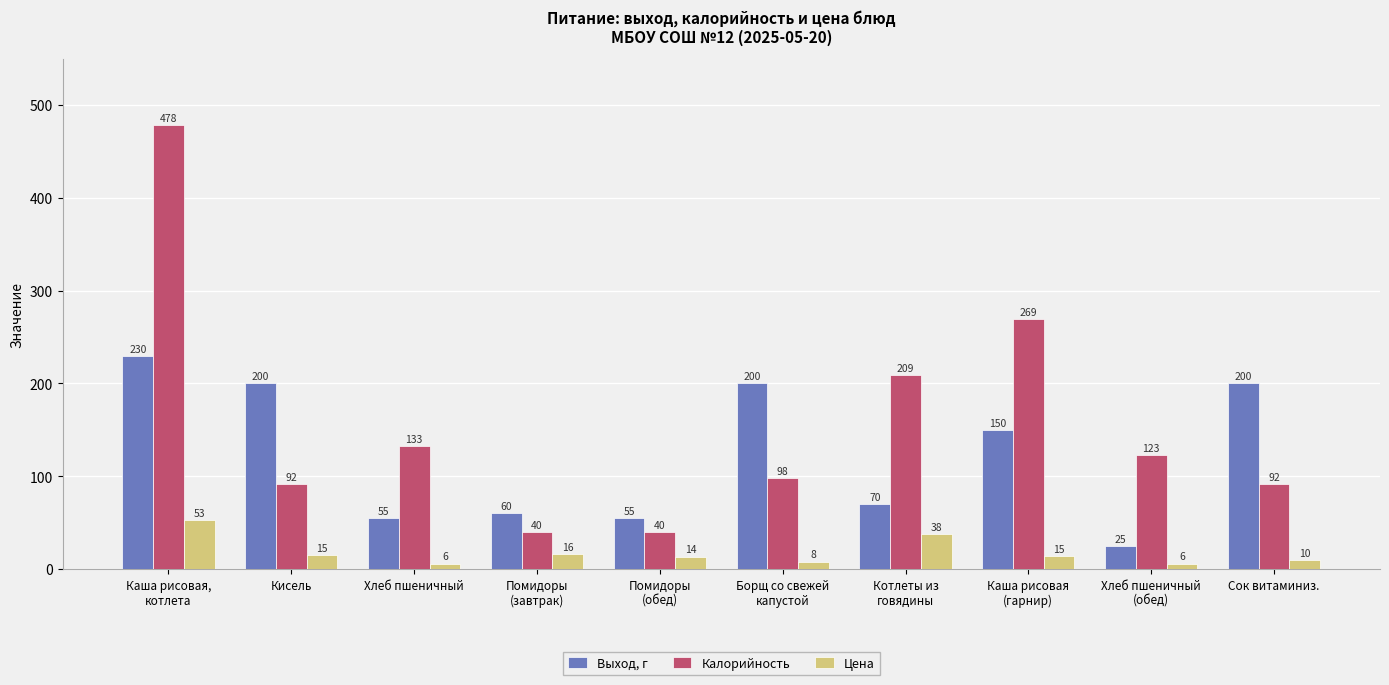

What is the minimum value shown in the chart?

6.0